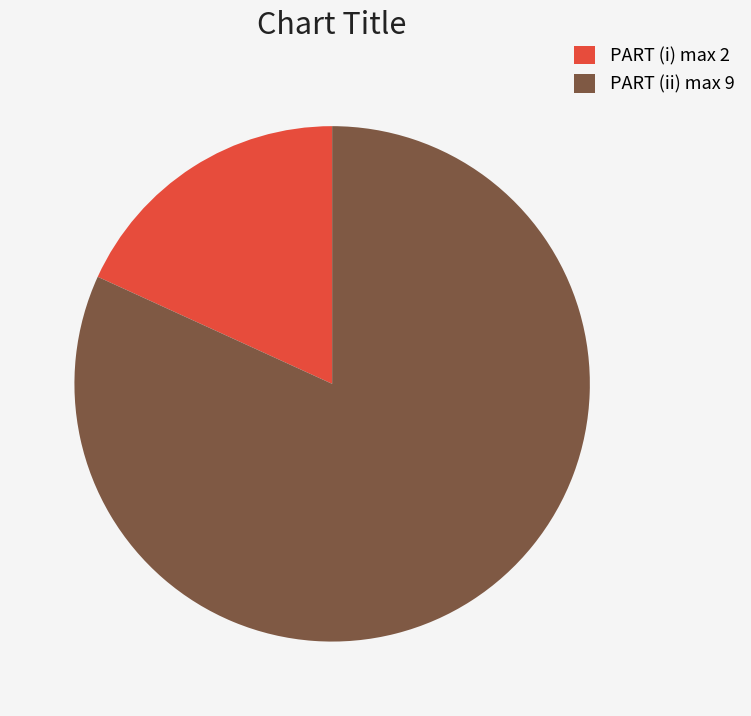

What is the largest slice in the pie chart?

PART (ii) max 9